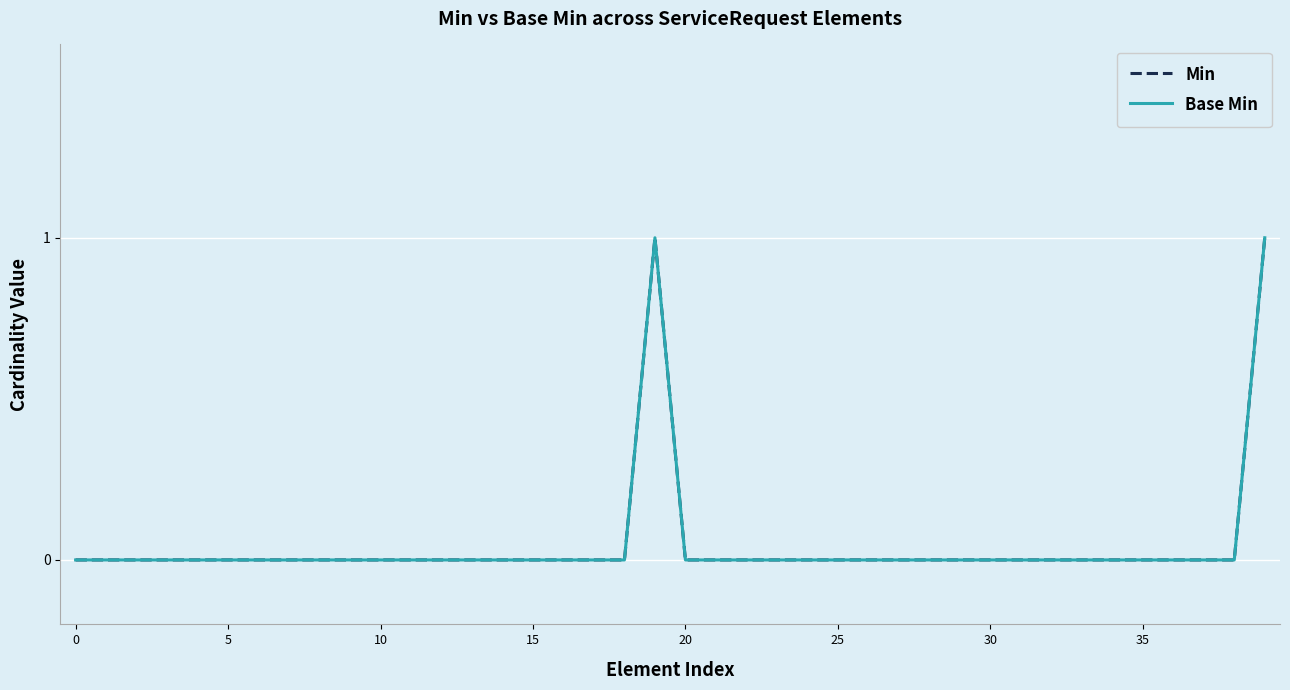

Does the chart display data point markers on the line(s)?

No